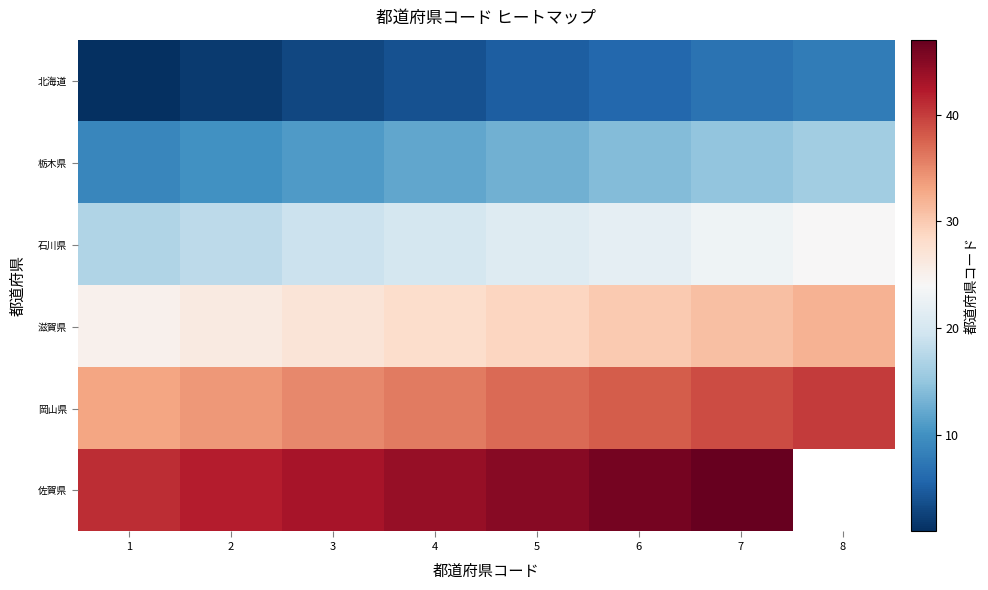

What is the approximate value of 栃木県 at 4?

12.0